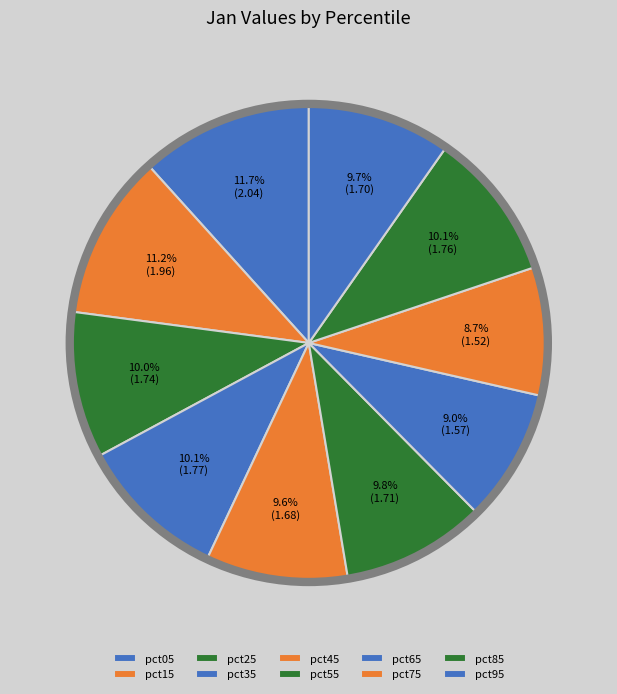

Rank the categories by value from highest to lowest.

pct05, pct15, pct35, pct85, pct25, pct55, pct95, pct45, pct65, pct75